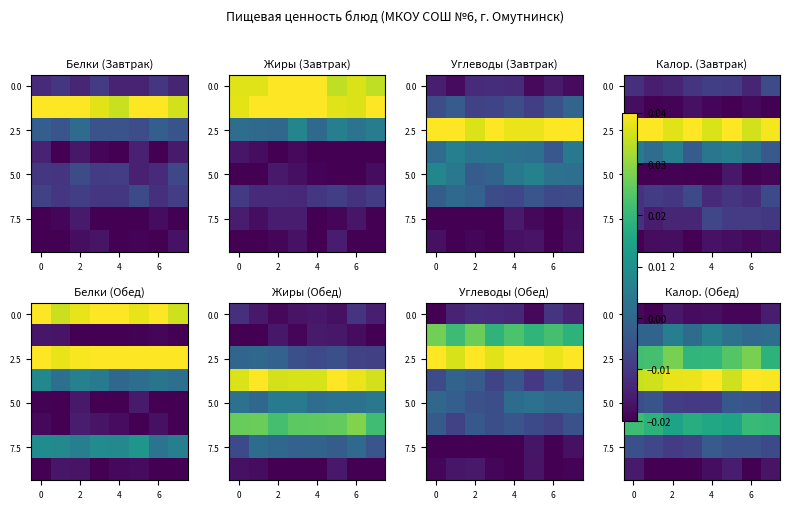

What is the difference between the highest and lowest values at 0?

0.1